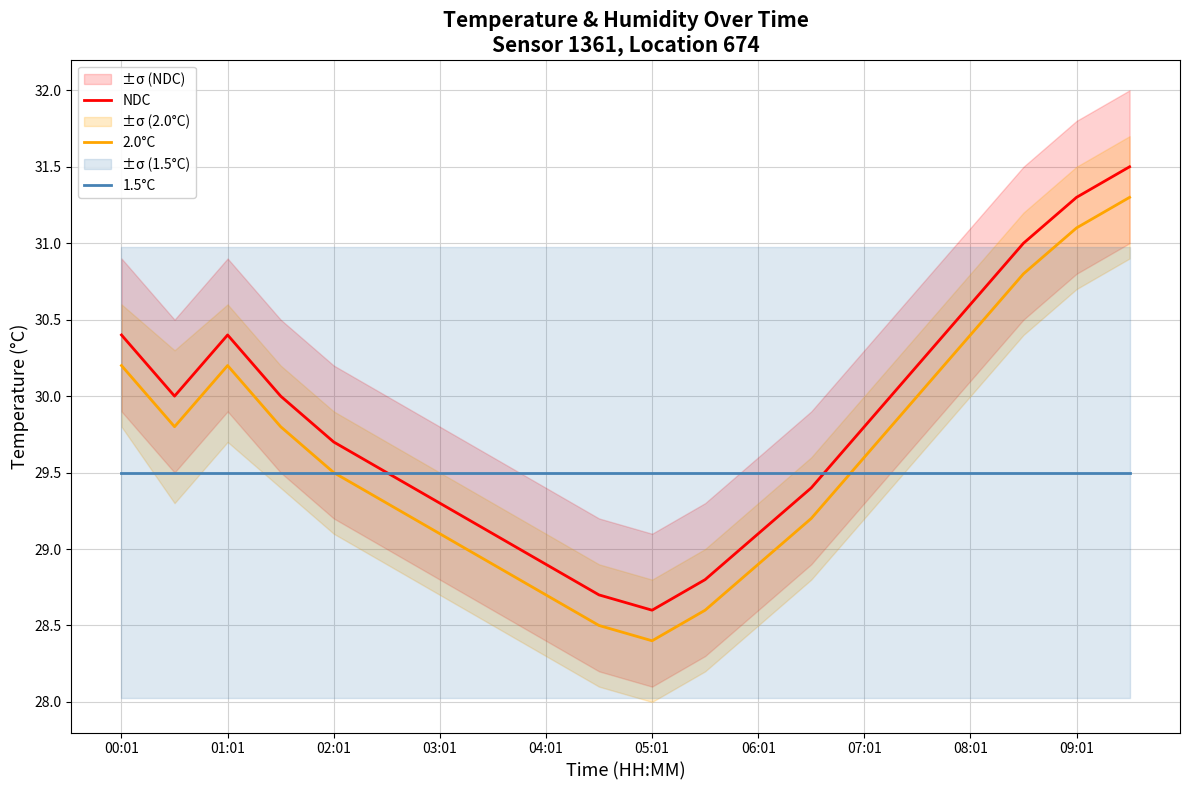

Is it true that 2.0°C equals 30.2 at 00:01?

True